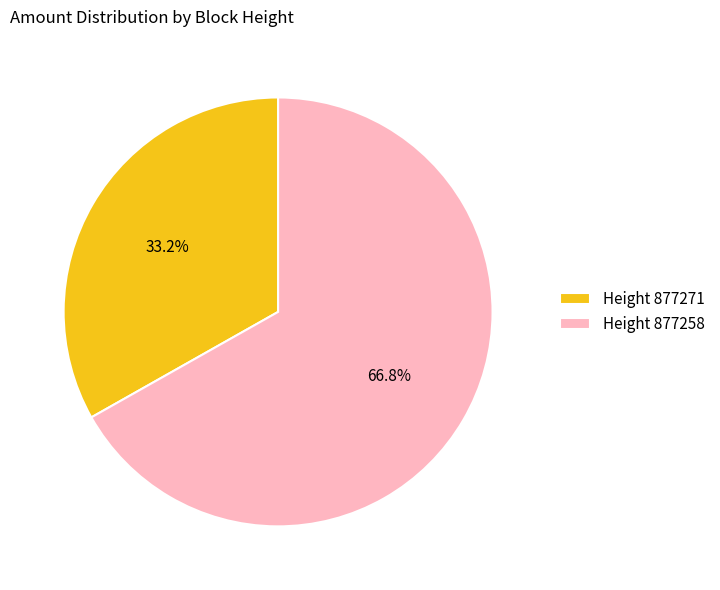

What is the smallest slice in the pie chart?

Height 877271